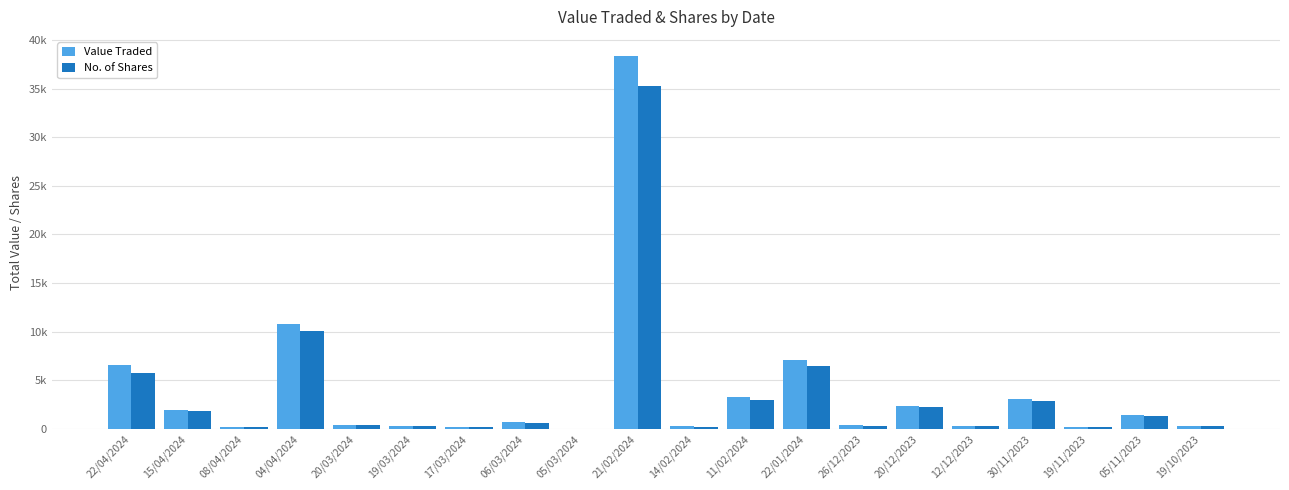

What are all the series names shown in the legend?

Value Traded, No. of Shares